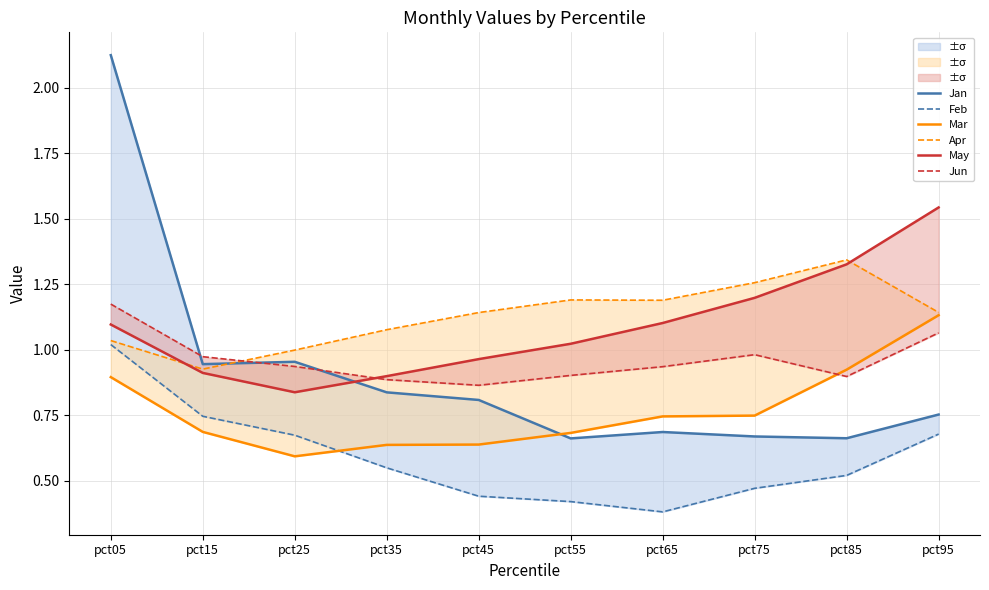

What is the lowest value of the Apr series?

0.9